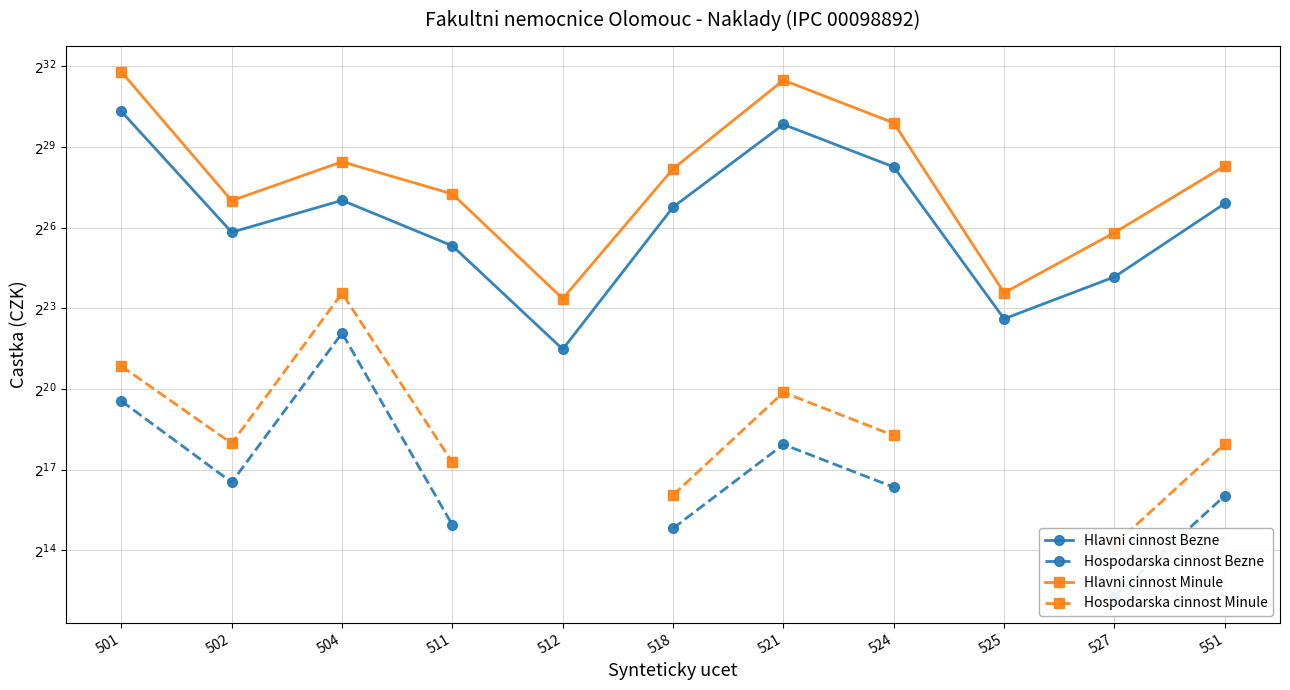

Between 511 and 527, which is larger?

511